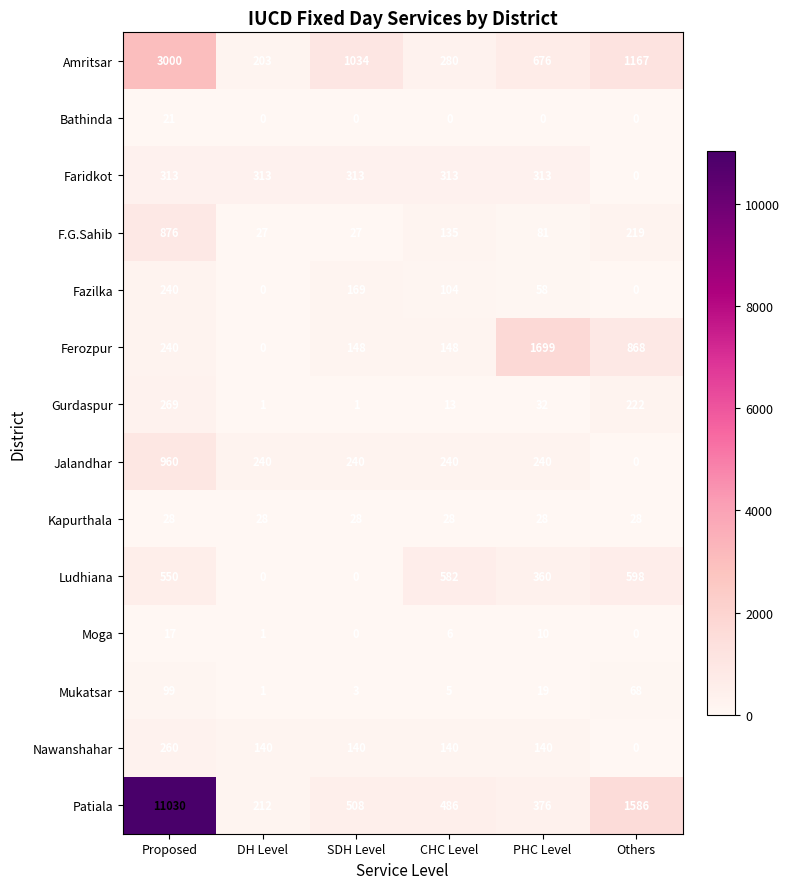

True or false: Nawanshahar has a value of 140 at CHC Level.

True